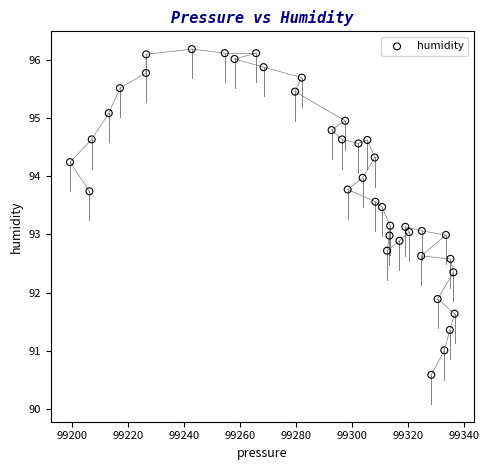

What is the range of X values (max minus min)?

137.4